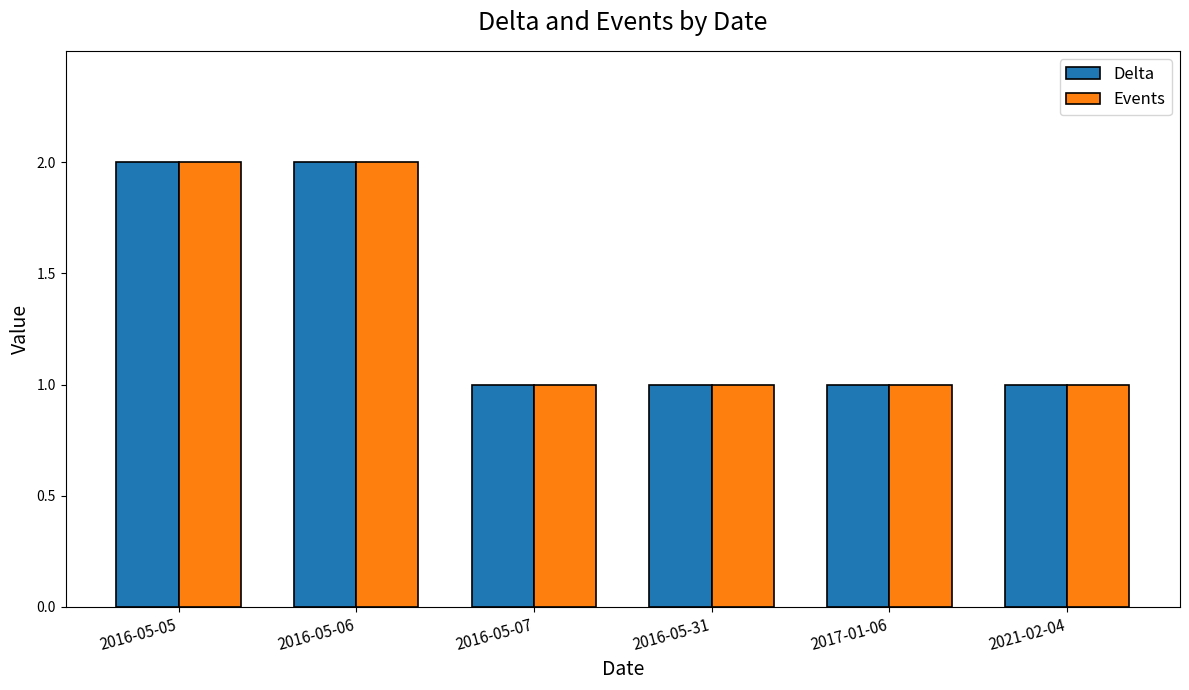

What is the total value across all series at 2016-05-06?

4